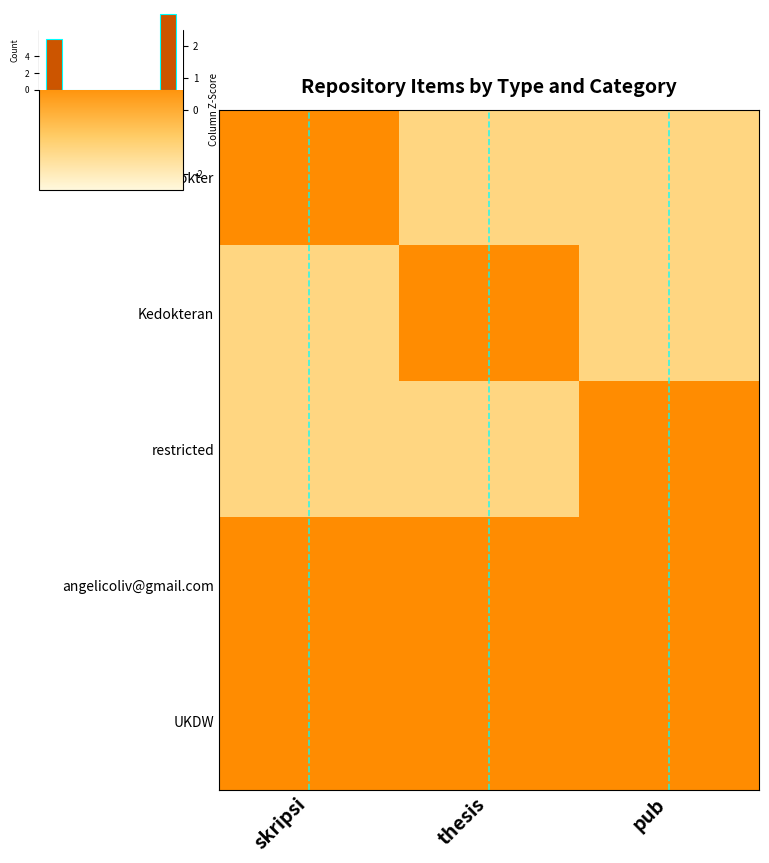

Reading right to left, transcribe all the data shown in this chart.

pend_dokter: pub=-1.2	thesis=-1.2	skripsi=0.8
Kedokteran: pub=-1.2	thesis=0.8	skripsi=-1.2
restricted: pub=0.8	thesis=-1.2	skripsi=-1.2
angelicoliv@gmail.com: pub=0.8	thesis=0.8	skripsi=0.8
UKDW: pub=0.8	thesis=0.8	skripsi=0.8